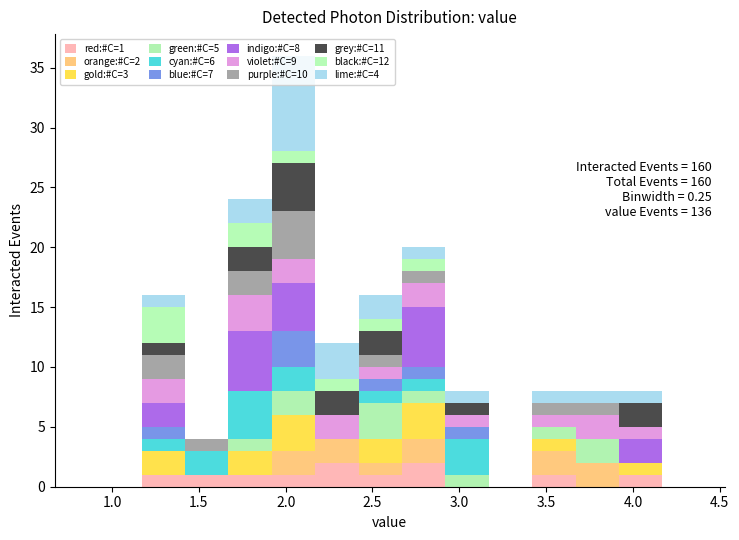

Which range on the x-axis has the tallest stacked bar (by total height)?

1.92 to 2.17